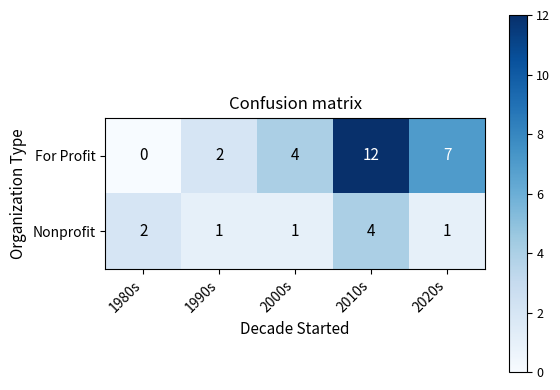

What is the total value across all series at 1990s?

3